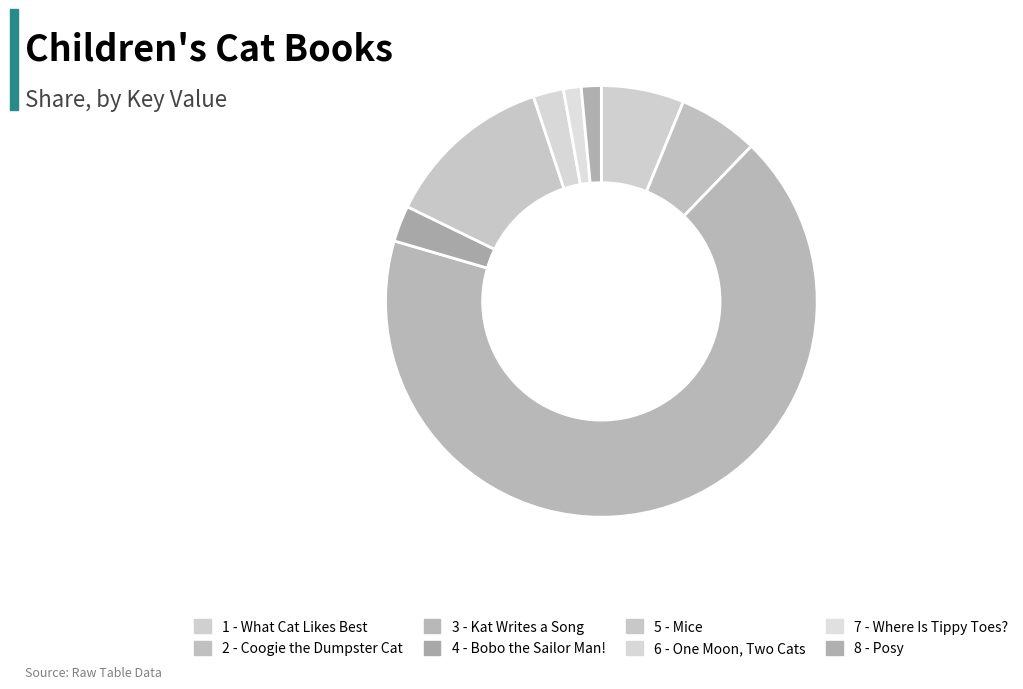

What percentage is NOT represented by 2 - Coogie the Dumpster Cat?

94.0%